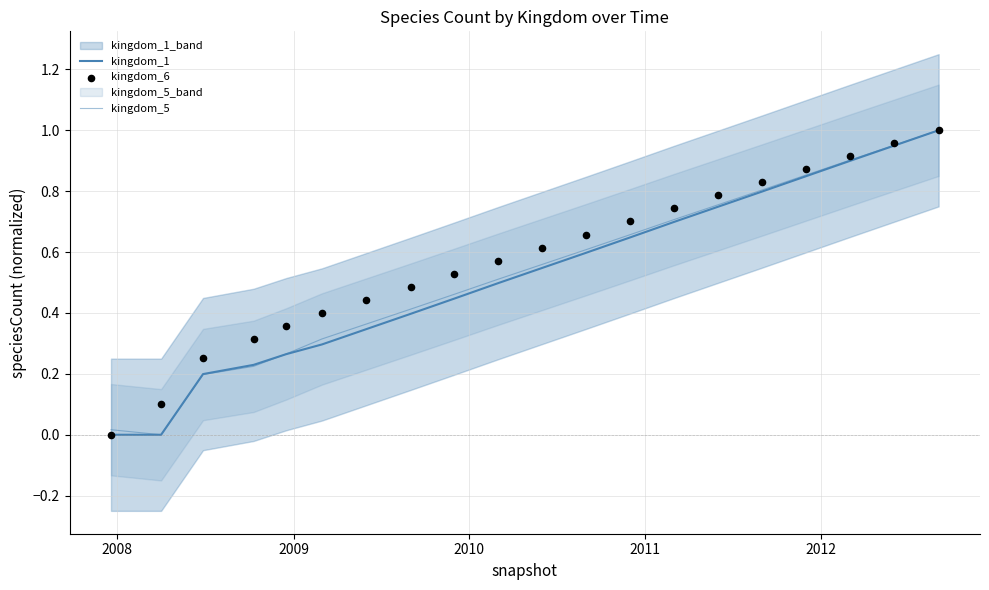

Is the value of kingdom_6 at 18 greater than the value of kingdom_5 at 2009?

Yes